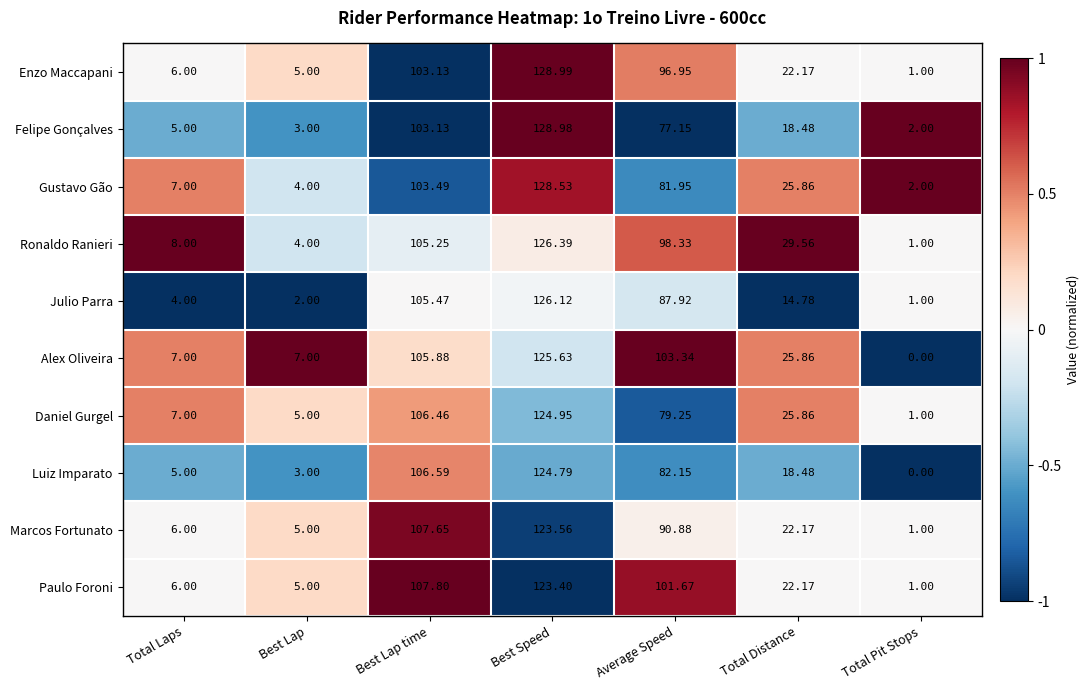

What is the greatest value displayed?

129.0